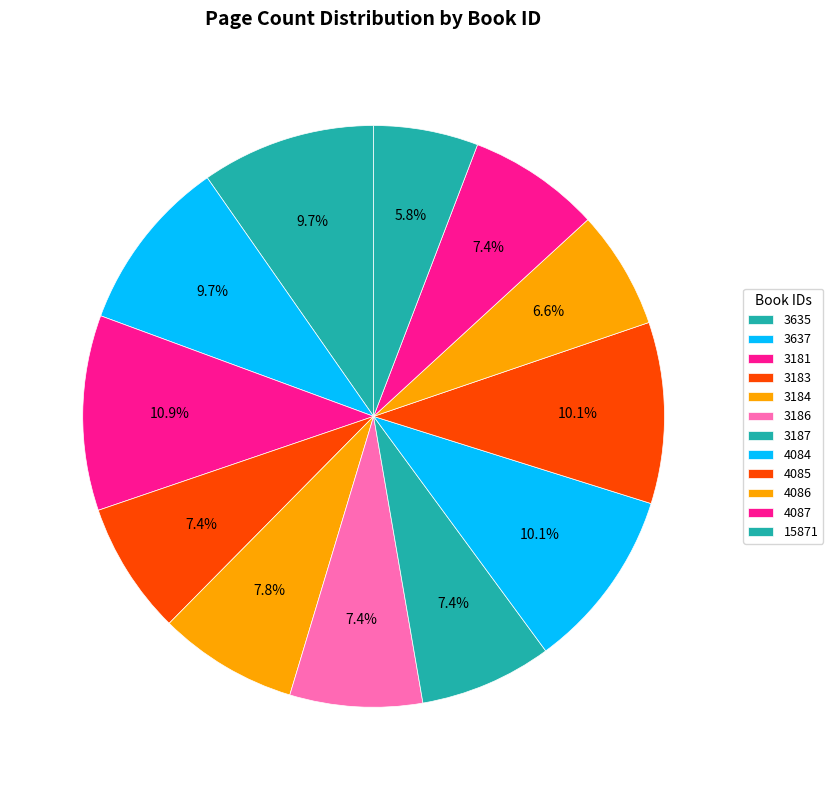

What is the largest slice in the pie chart?

3181